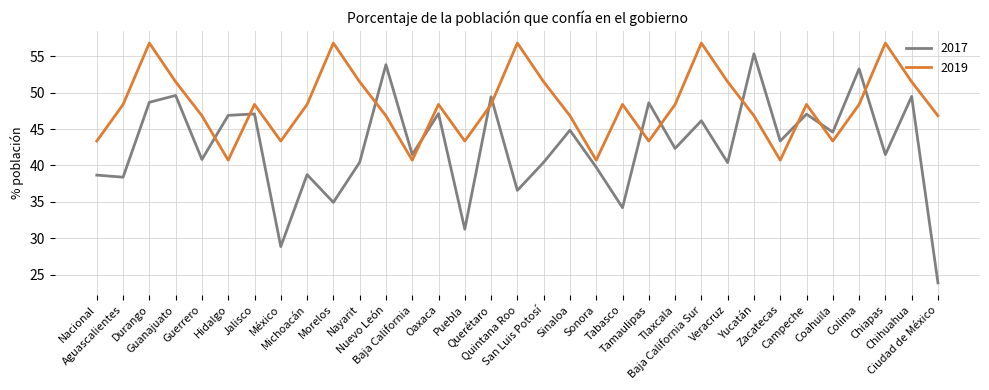

What is the highest value of the 2017 series?

55.3